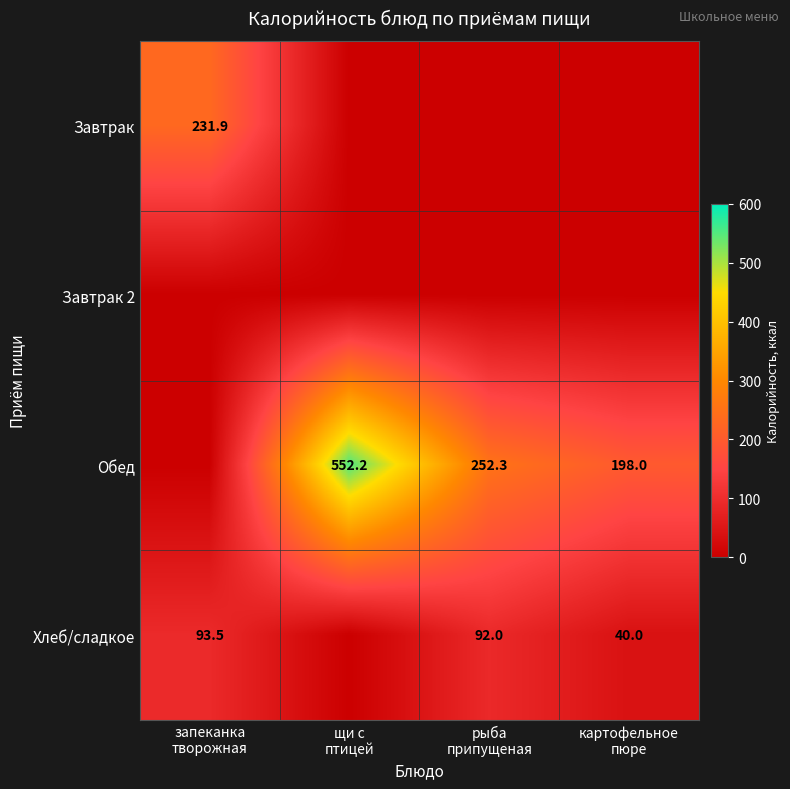

The value of Завтрак at запеканка творожная is 231.9. True or false?

True